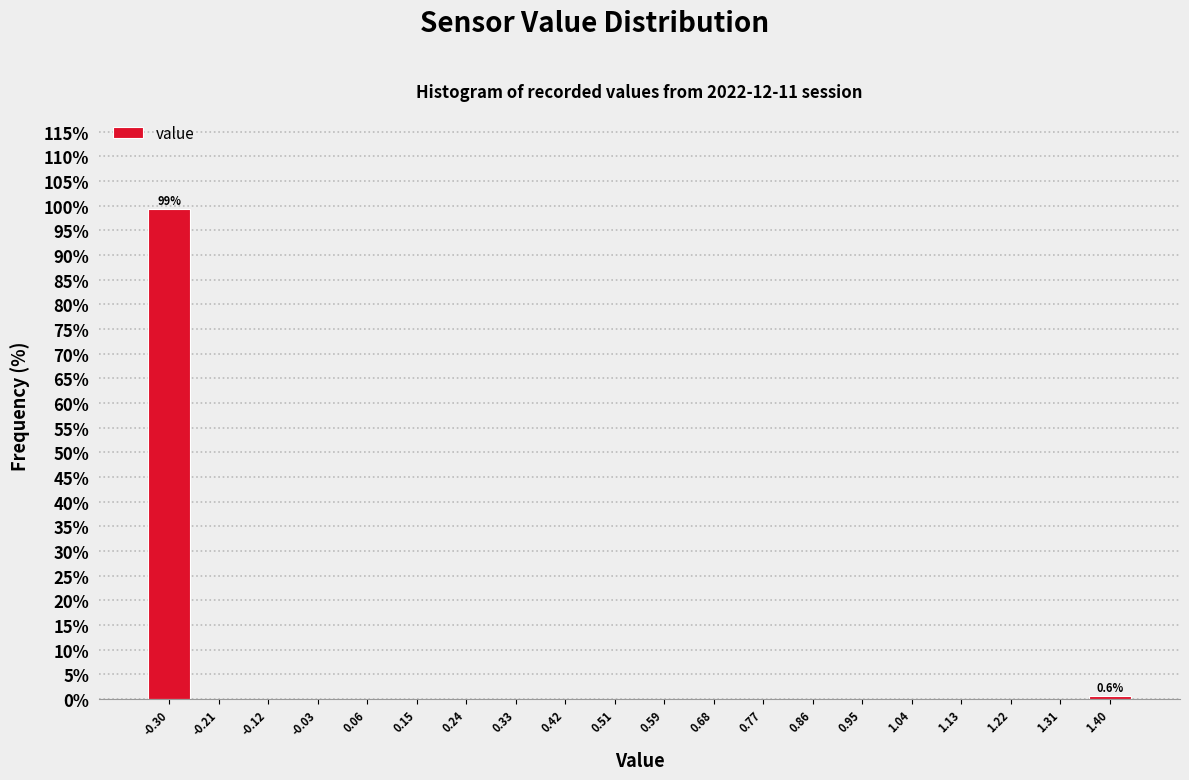

Which range on the x-axis has the tallest bar?

-0.340 to -0.251